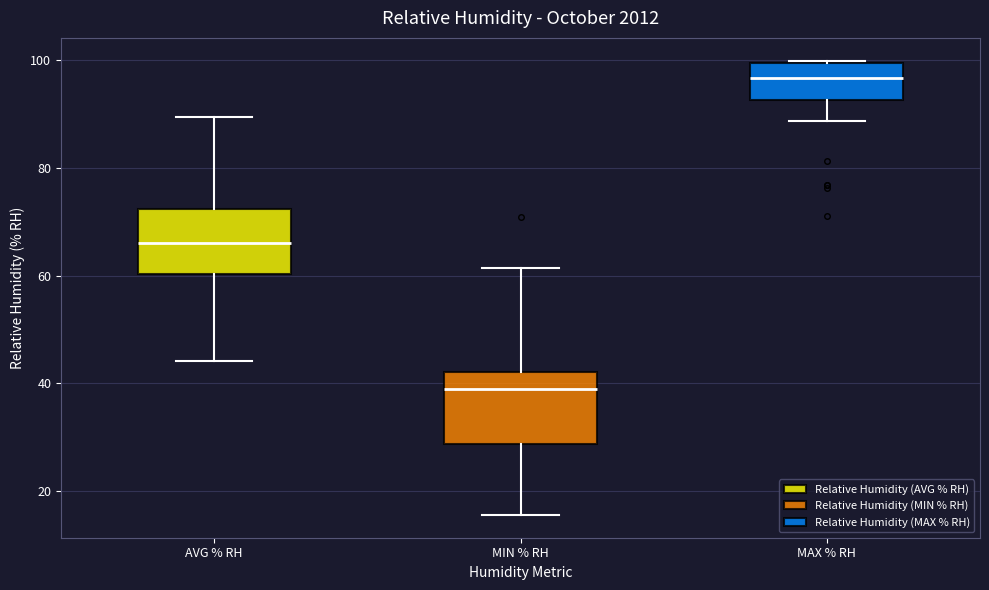

Where does the median line of the box for MAX % RH sit on the y-axis? The values are not printed on the chart, so give them approximately, as read against the axis.

96